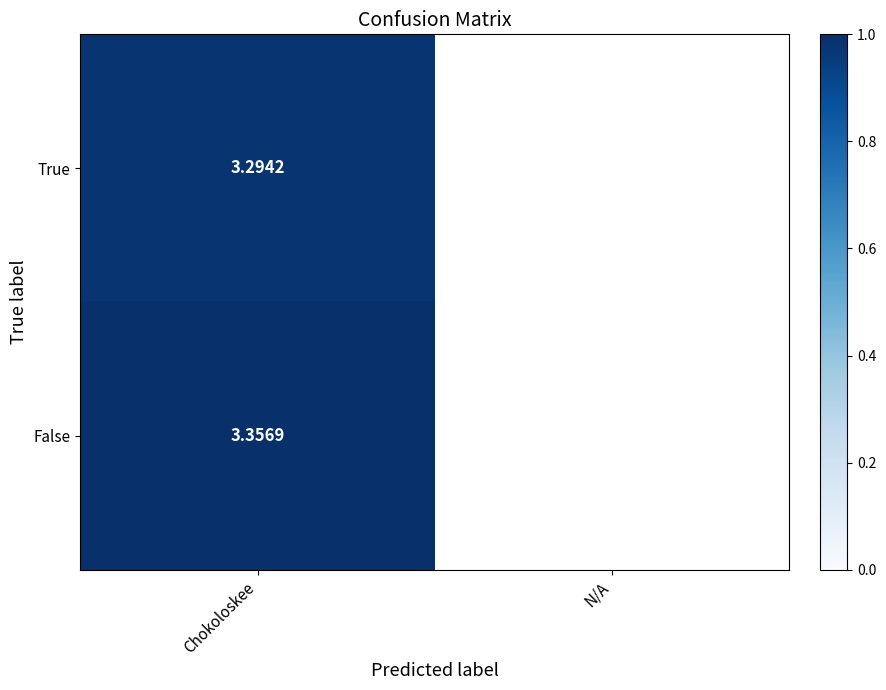

Rank the series at Chokoloskee from highest to lowest value.

False, True